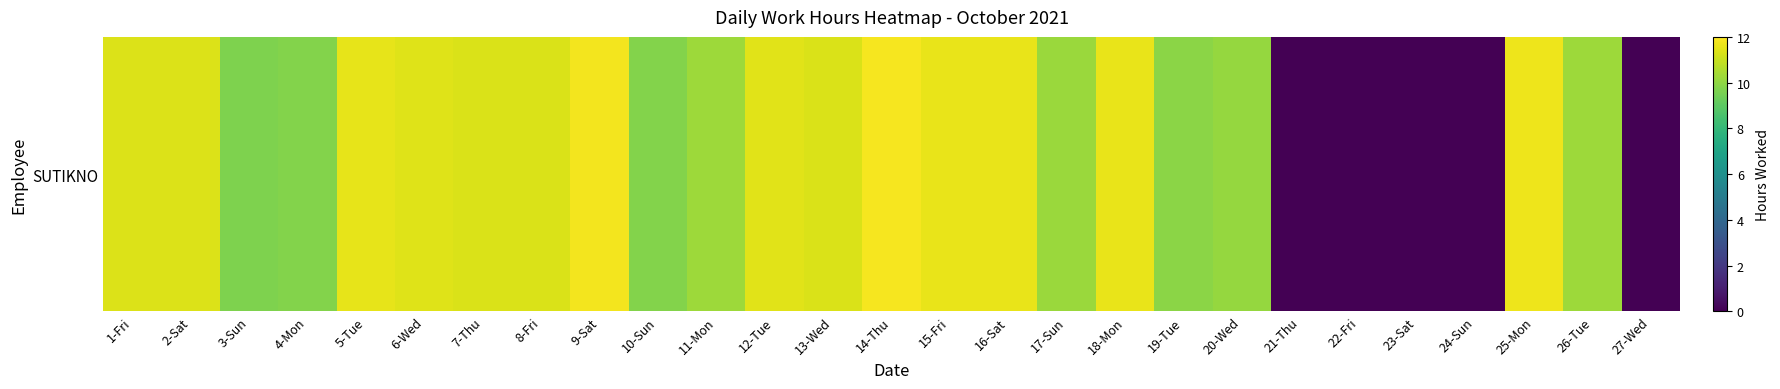

What is the average value?

8.9